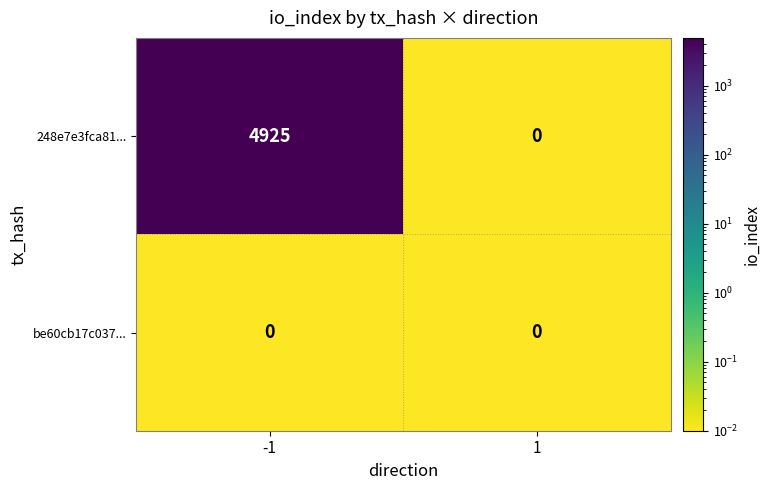

Which series has the largest range (max minus min)?

248e7e3fca81...